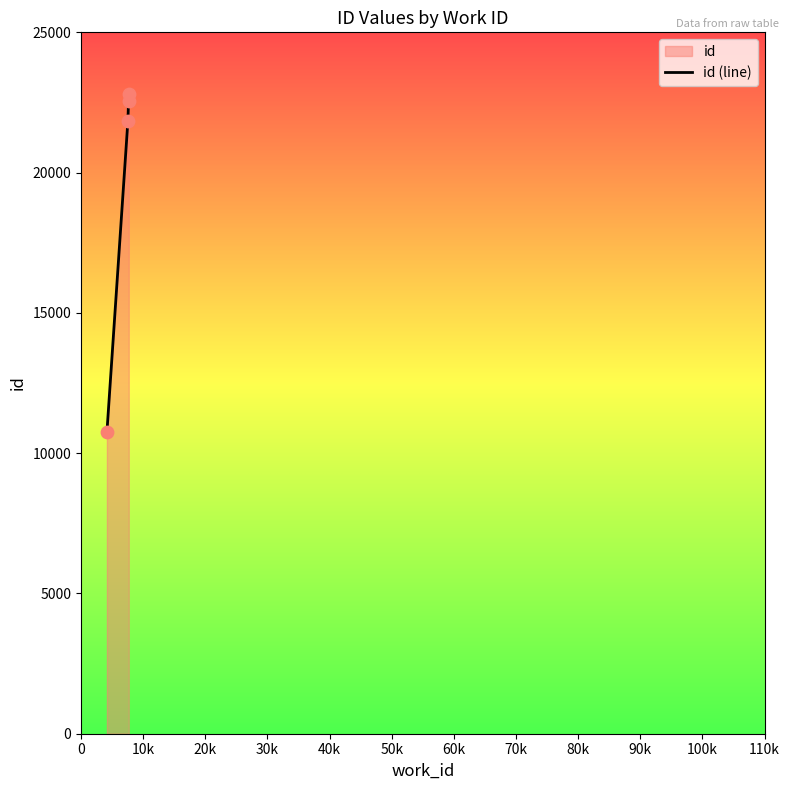

What is the smallest value displayed?

10751